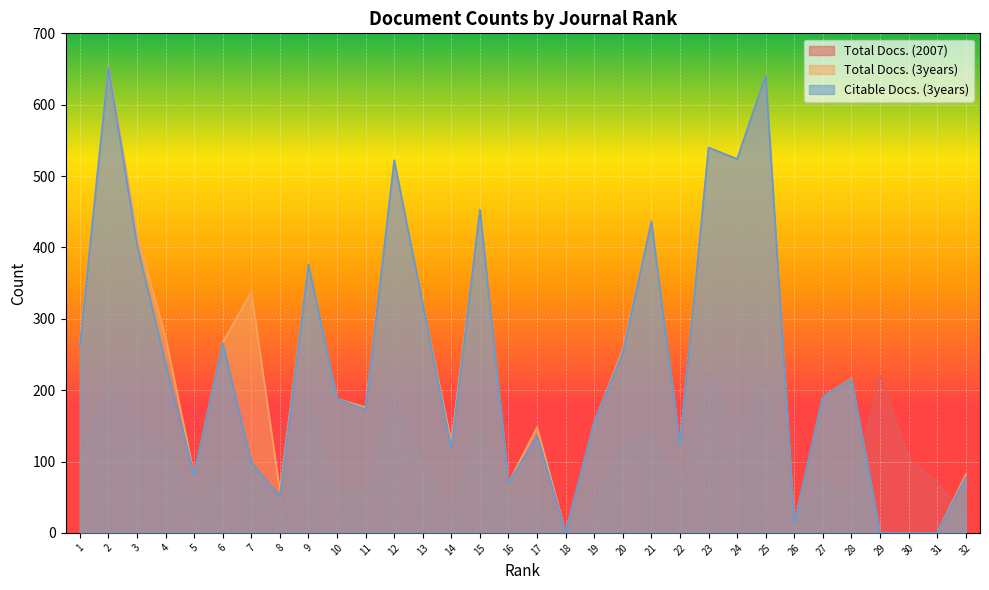

How many interior local peaks does the Total Docs. (2007) series have?

10